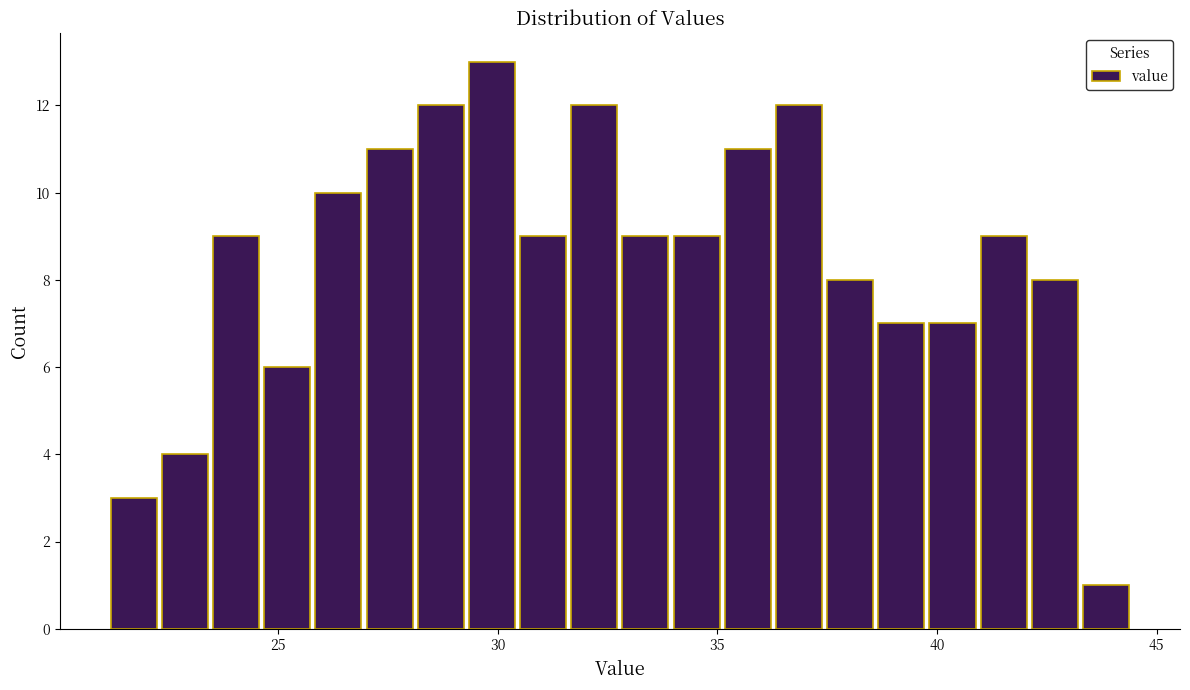

Read against the x-axis, roughly where is the centre of the tallest bar?

30.0